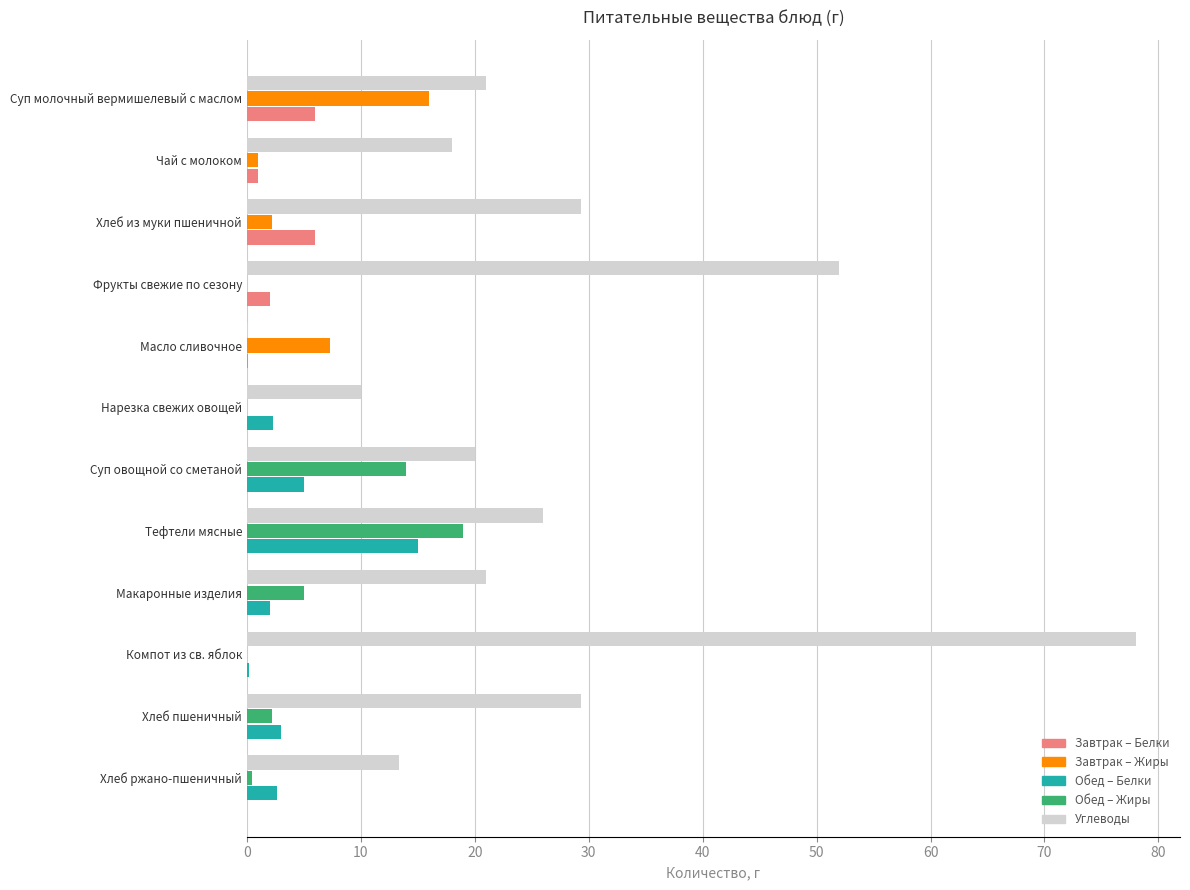

What is the total value across all series at Суп молочный вермишелевый с маслом?

43.0